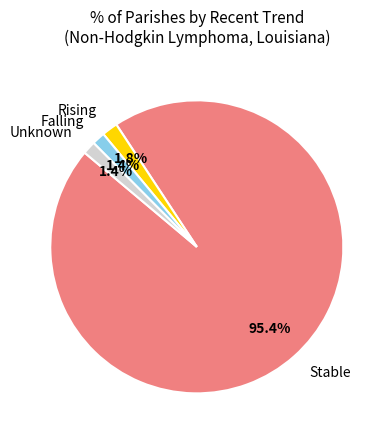

Is there any slice that represents more than half of the pie?

Yes